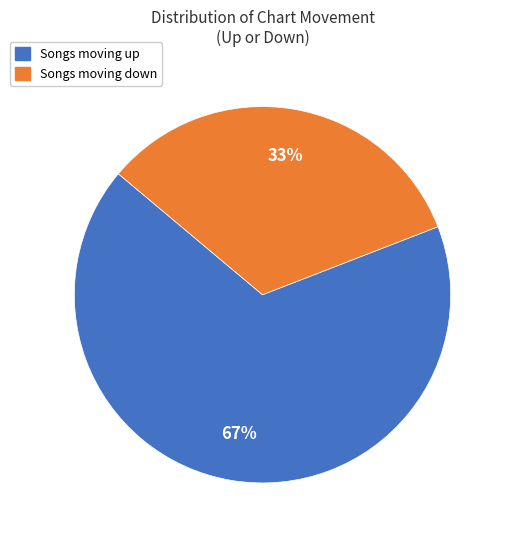

To the nearest percent, what is the difference between the largest and smallest slice percentages?

34%